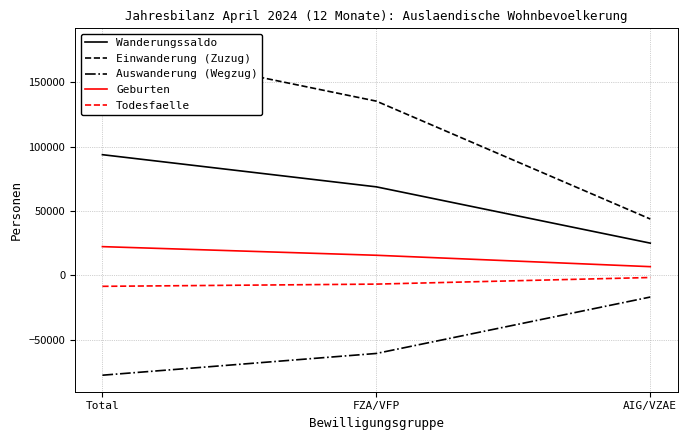

What are all the series names shown in the legend?

Wanderungssaldo, Einwanderung (Zuzug), Auswanderung (Wegzug), Geburten, Todesfaelle